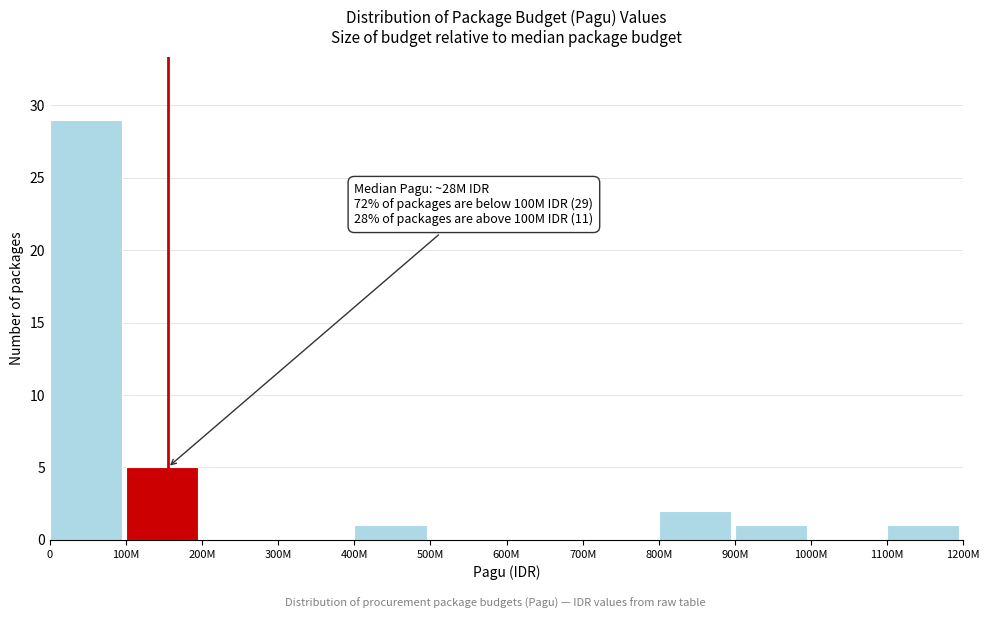

Reading left to right, transcribe all the data shown in this chart.

0=29	100M=5	200M=0	300M=0	400M=1	500M=0	600M=0	700M=0	800M=2	900M=1	1000M=0	1100M=1